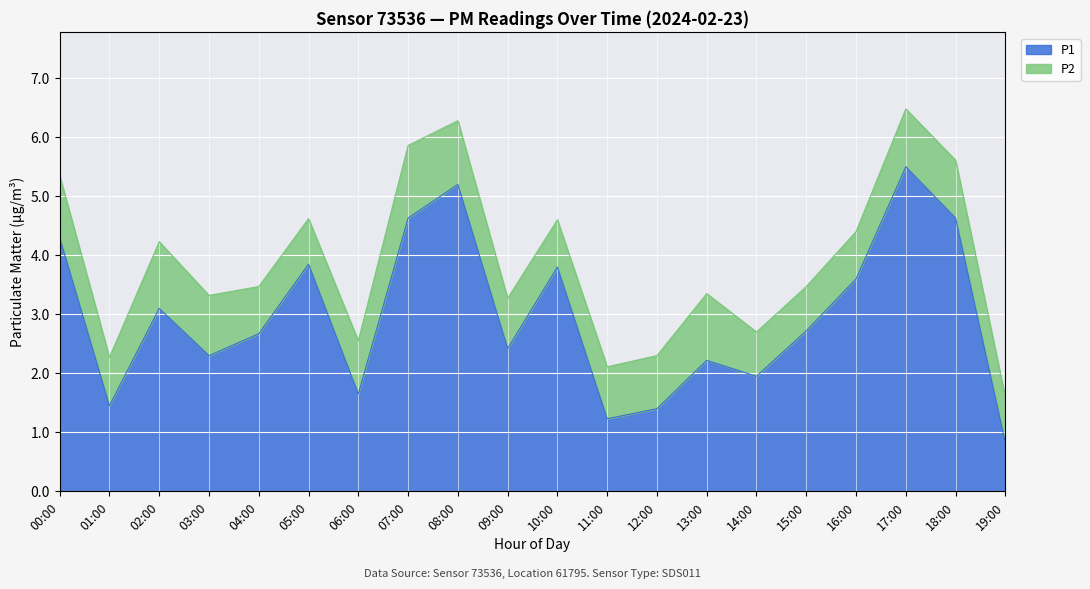

What is the total value across all series at 02:00?

4.2